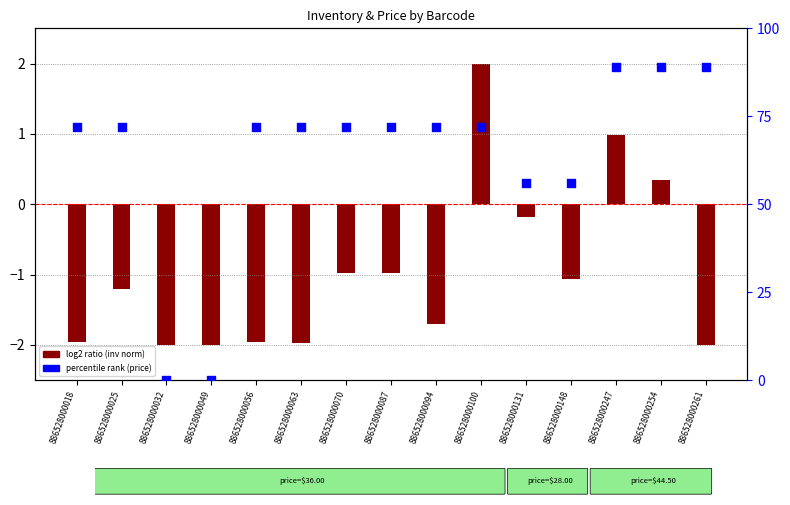

At how many categories does at least one series exceed 47?

13